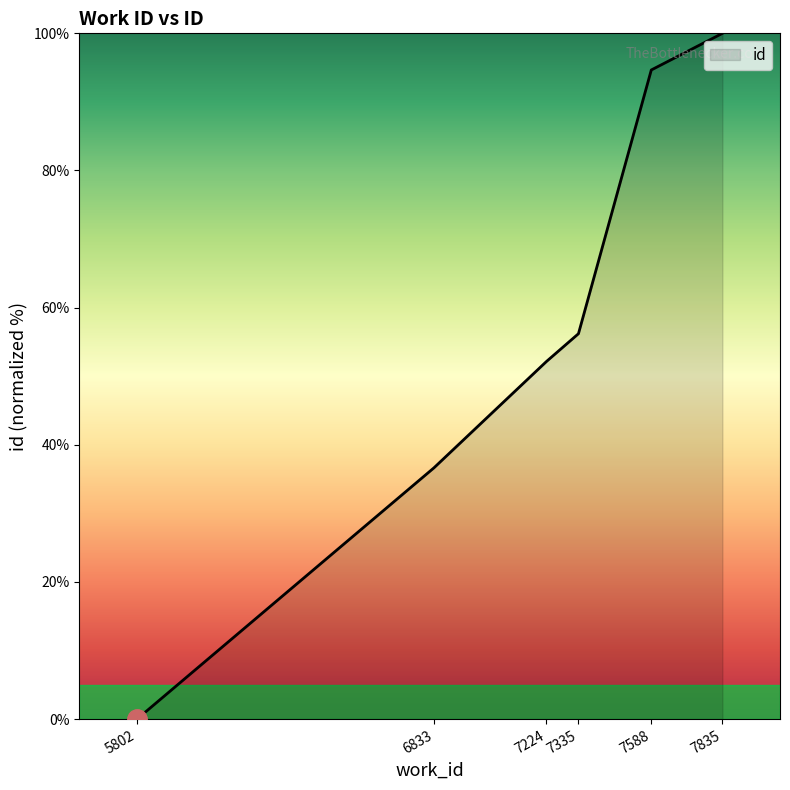

Count the number of values greater than 56.

3